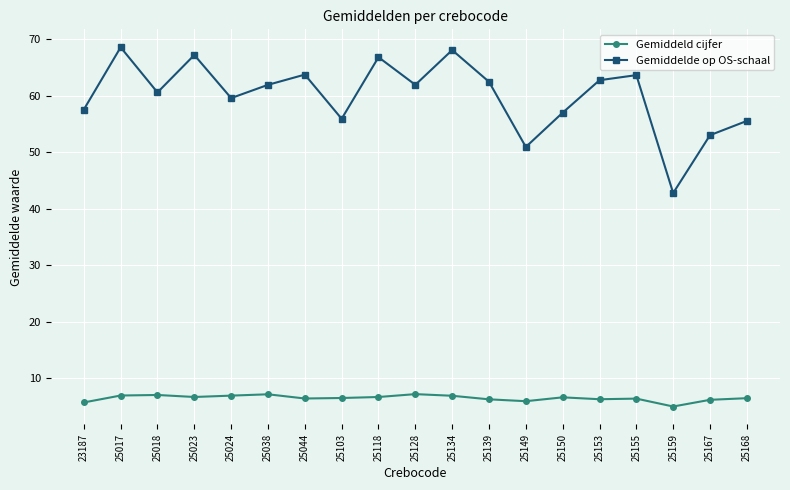

Is it true that Gemiddeld cijfer equals 6.9 at 25017?

True